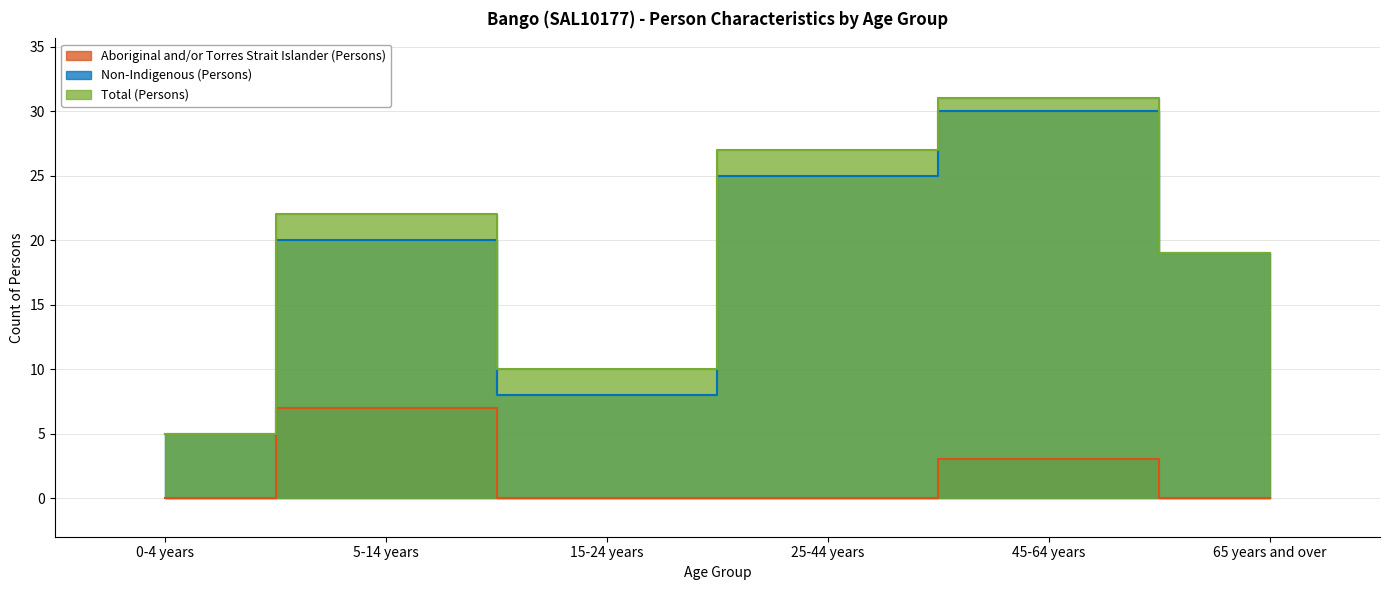

What value does the Non-Indigenous (Persons) series have at 45-64 years, to the nearest 10?

30